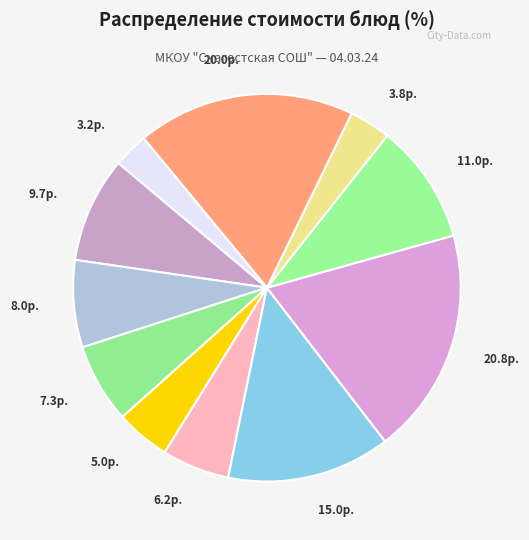

What is the largest slice in the pie chart?

котлета рыбная